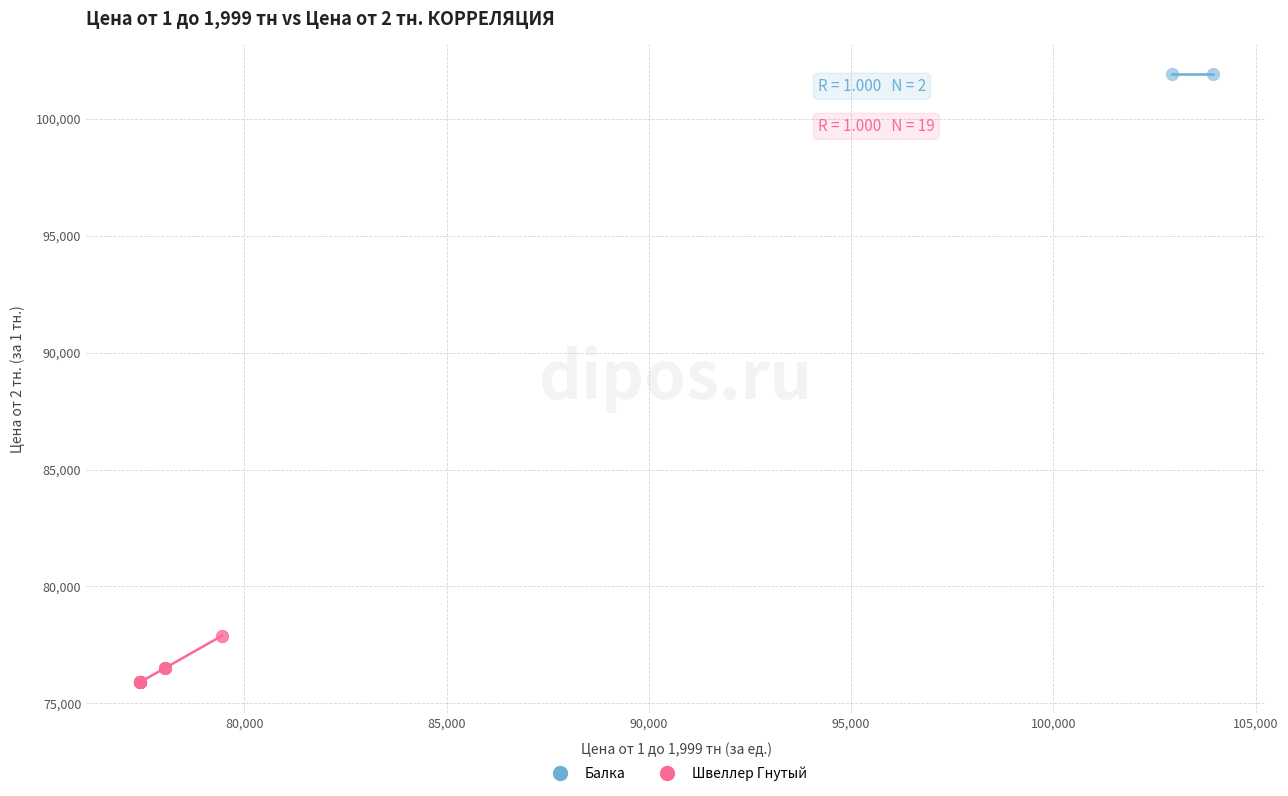

What are all the series names shown in the legend?

Балка, Швеллер Гнутый